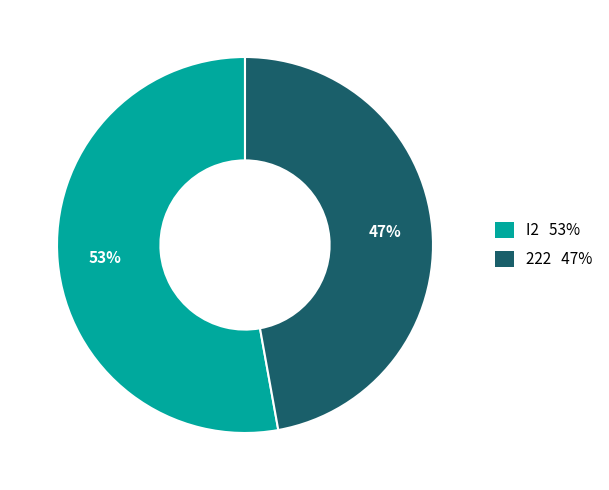

Between I2 and 222, which is larger?

I2